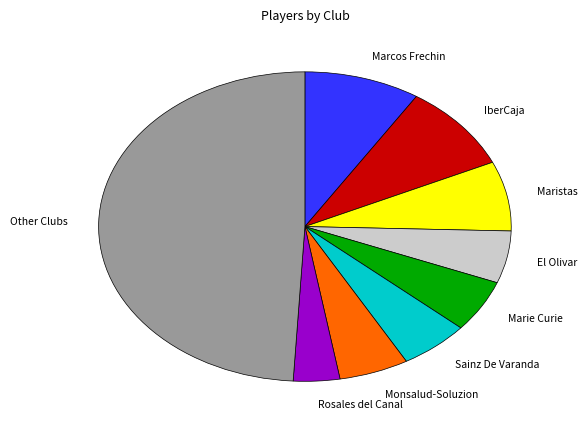

Is it true that Rosales del Canal is 4% of the pie?

True